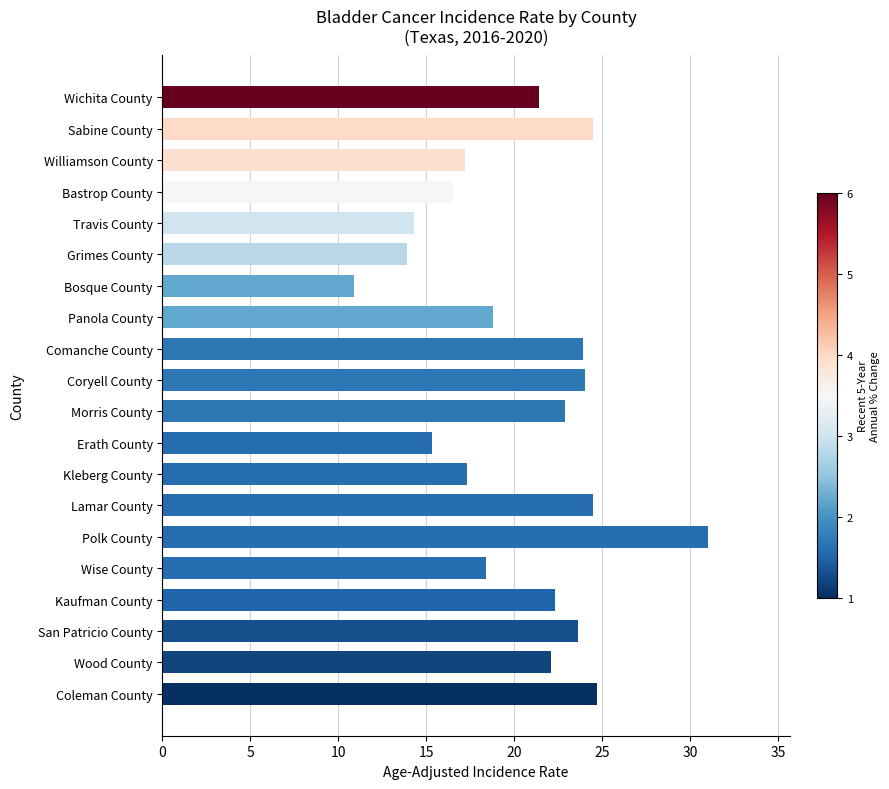

Are the bars grouped side by side (vs. stacked)?

No